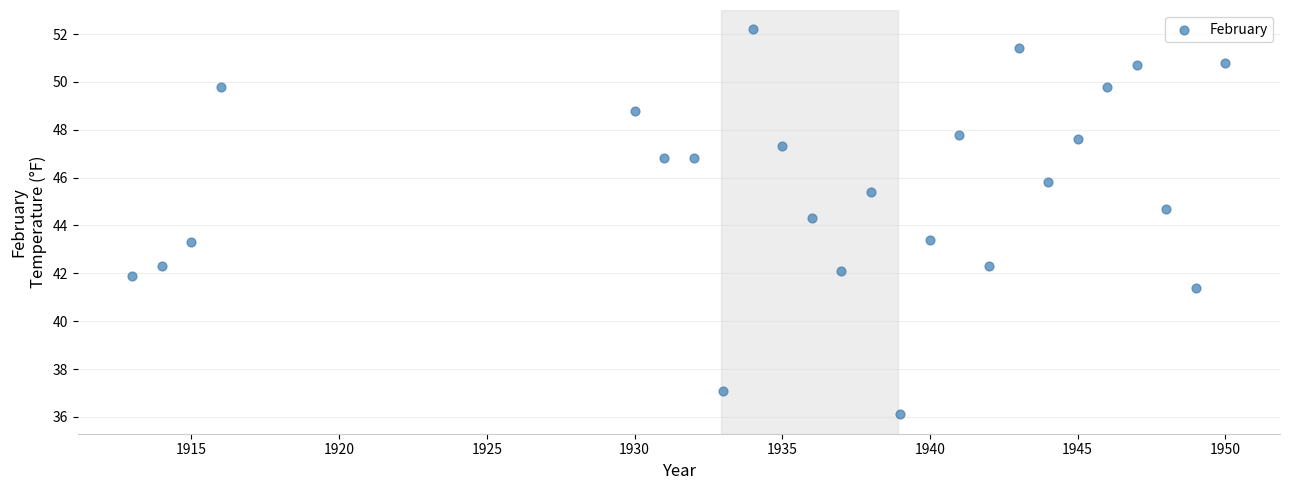

What Y value in the scatter plot is closest to 44?

44.3